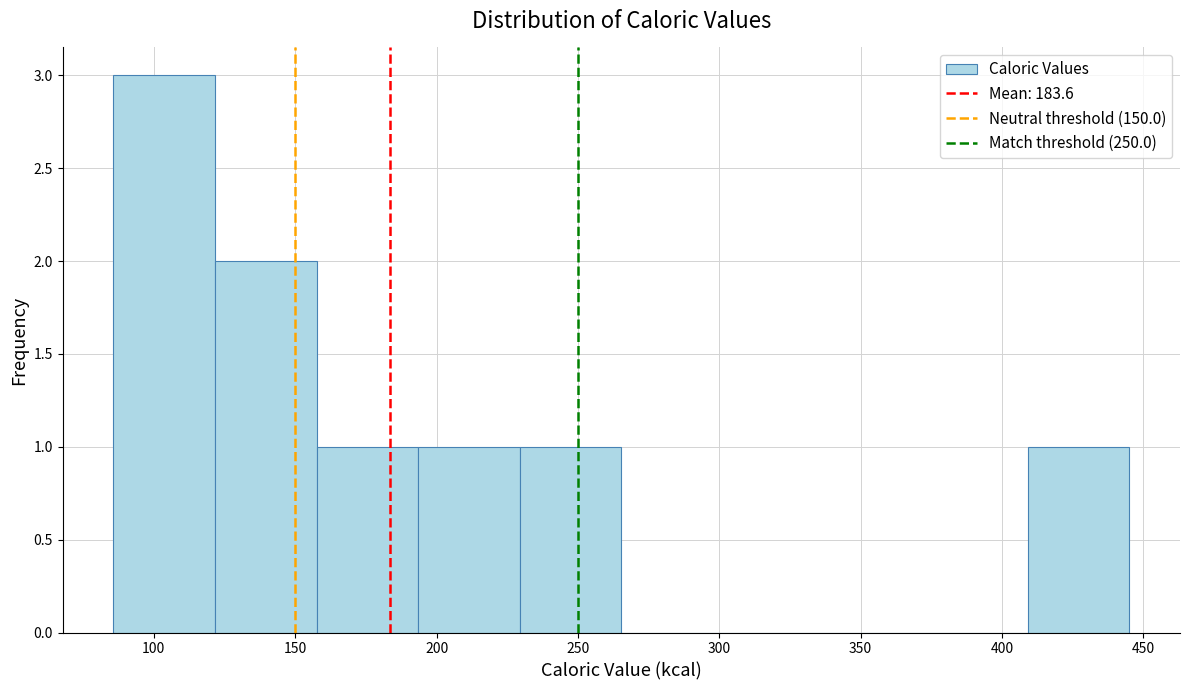

Which range on the x-axis has the tallest bar?

85 to 120